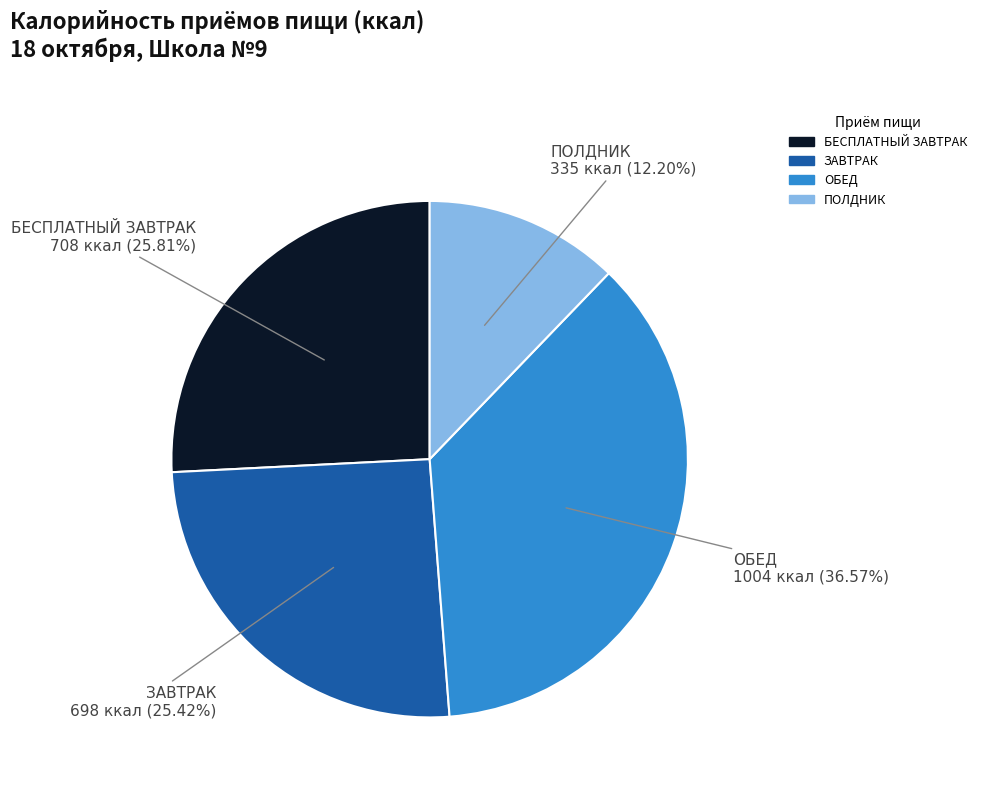

Combined, do ЗАВТРАК and ПОЛДНИК account for over 50%?

No